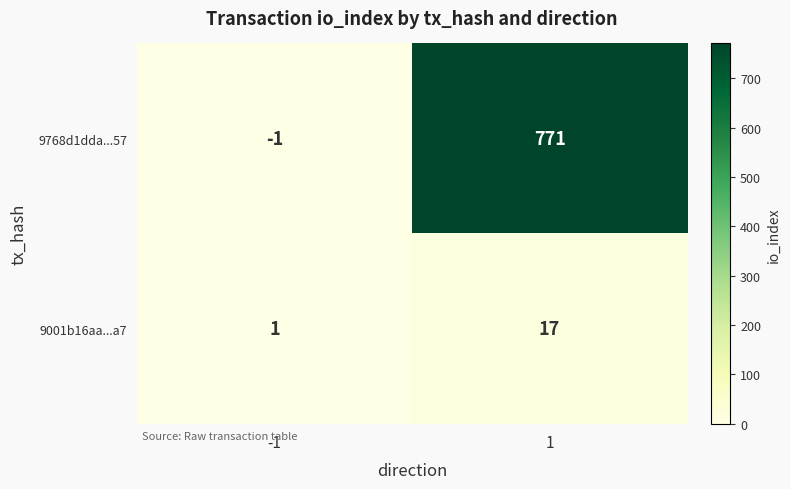

What is the sum of the 9768d1dda...57 values at -1 and 1?

770